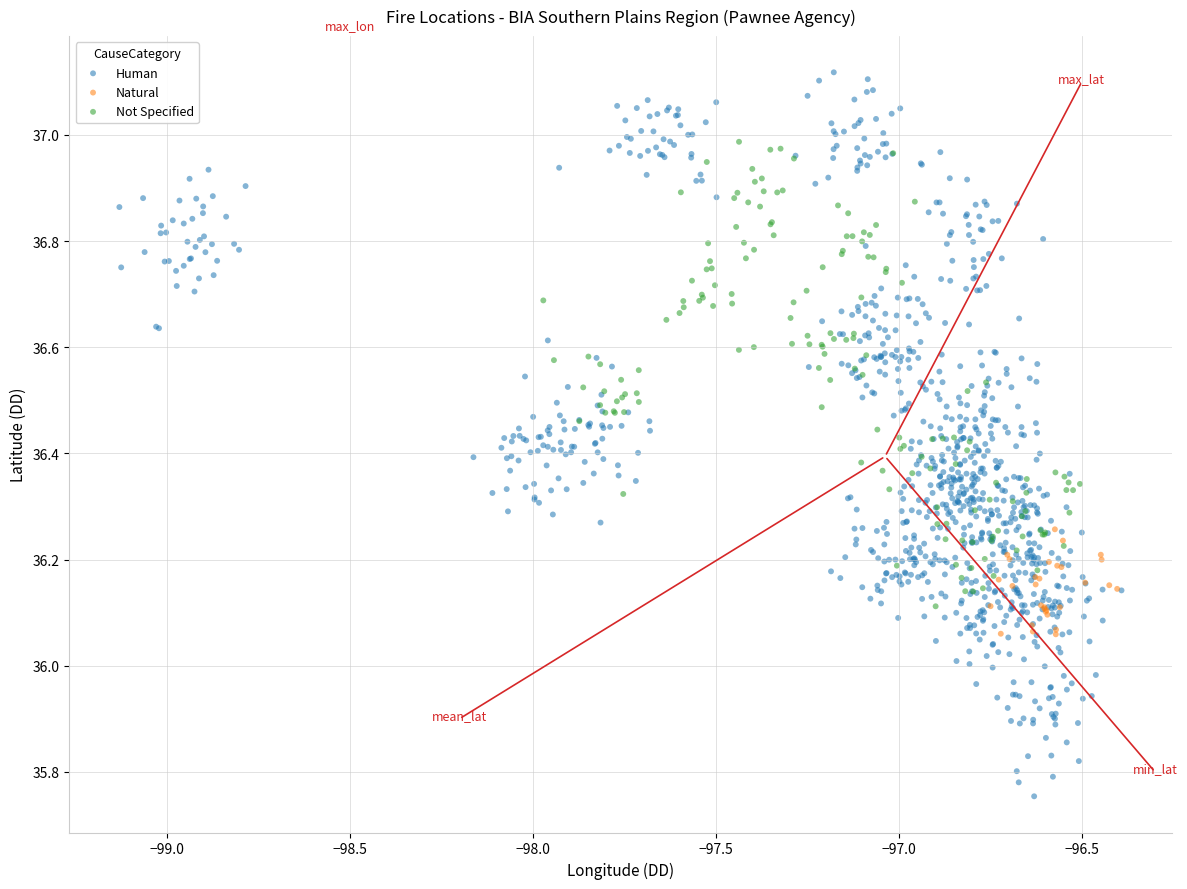

Which series contains the lowest Y value?

Human